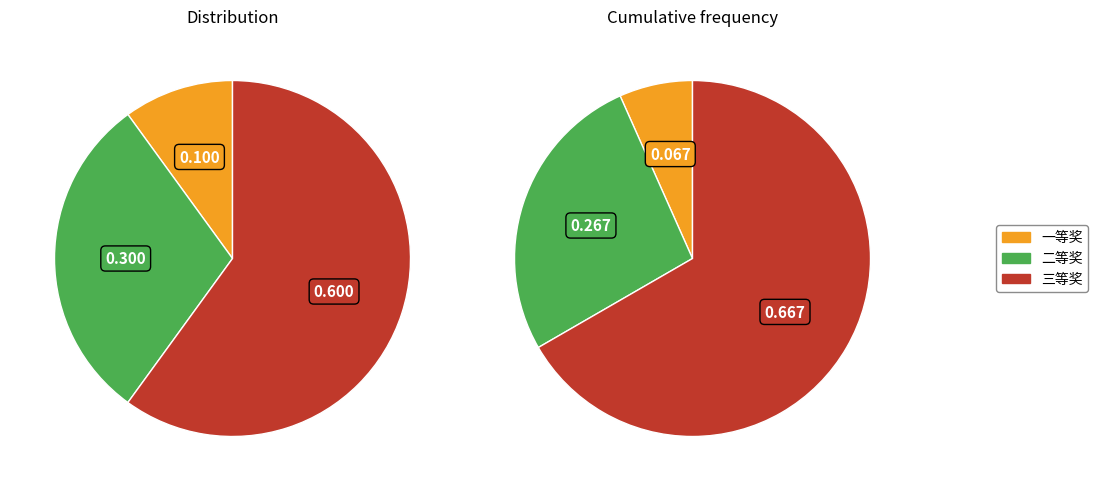

Is 二等奖 the majority of the pie?

No